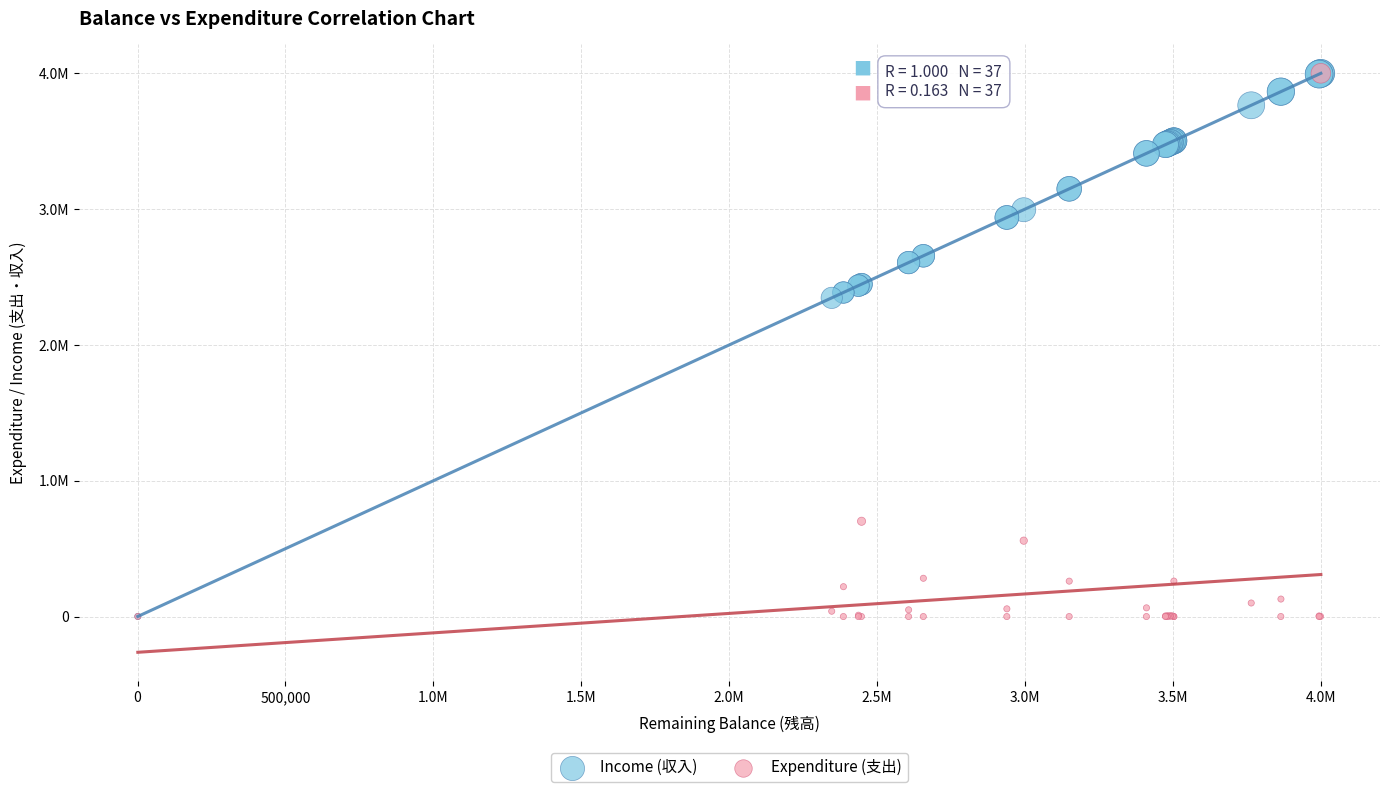

What are all the series names shown in the legend?

Income (収入), Expenditure (支出)